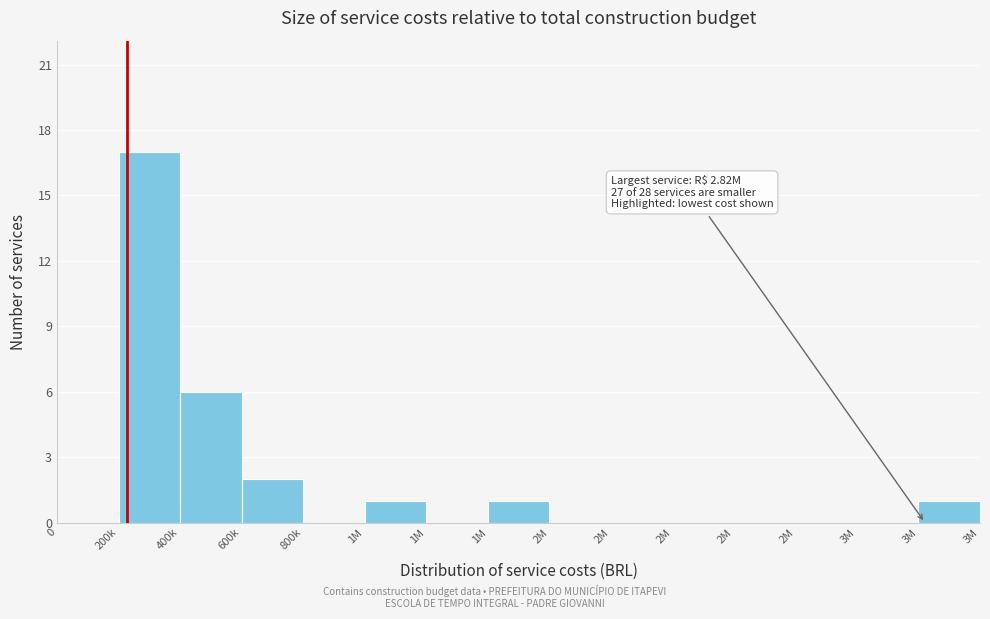

How many series are shown in this chart?

1